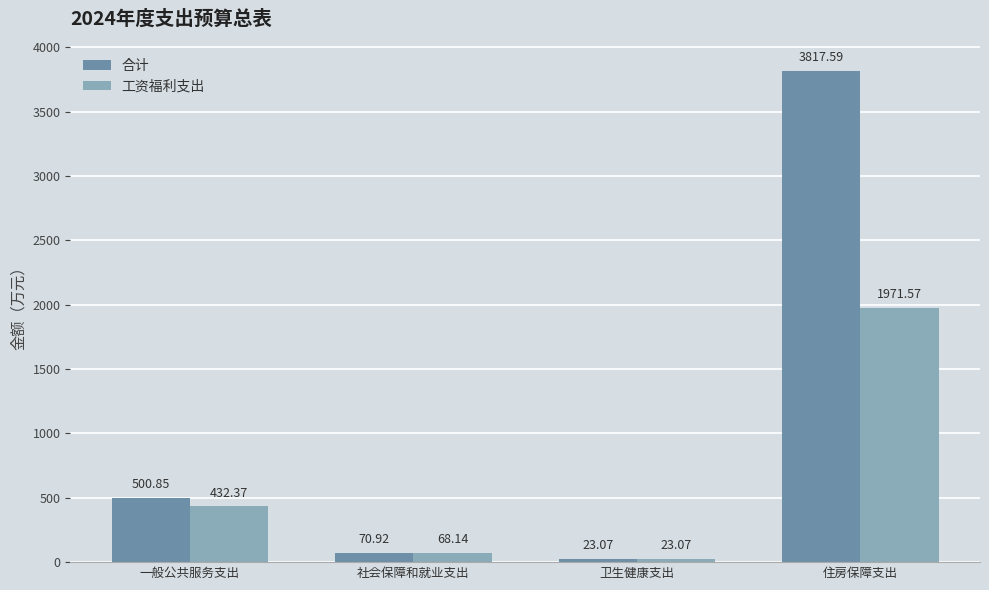

List the series in order of their overall mean, highest first.

合计, 工资福利支出